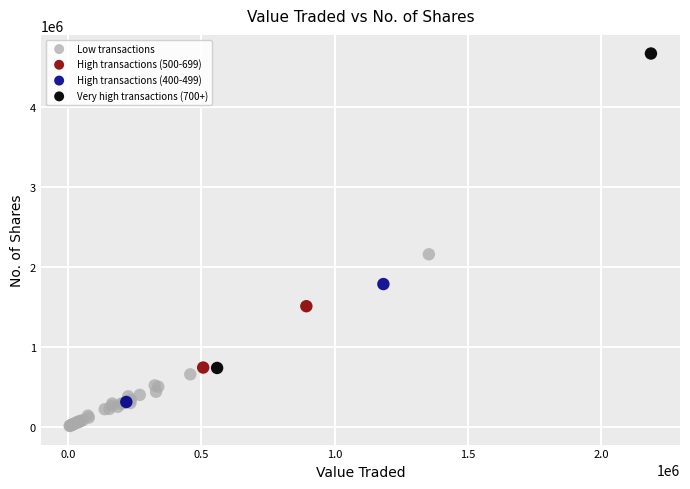

Which series contains the highest Y value?

Very high transactions (700+)